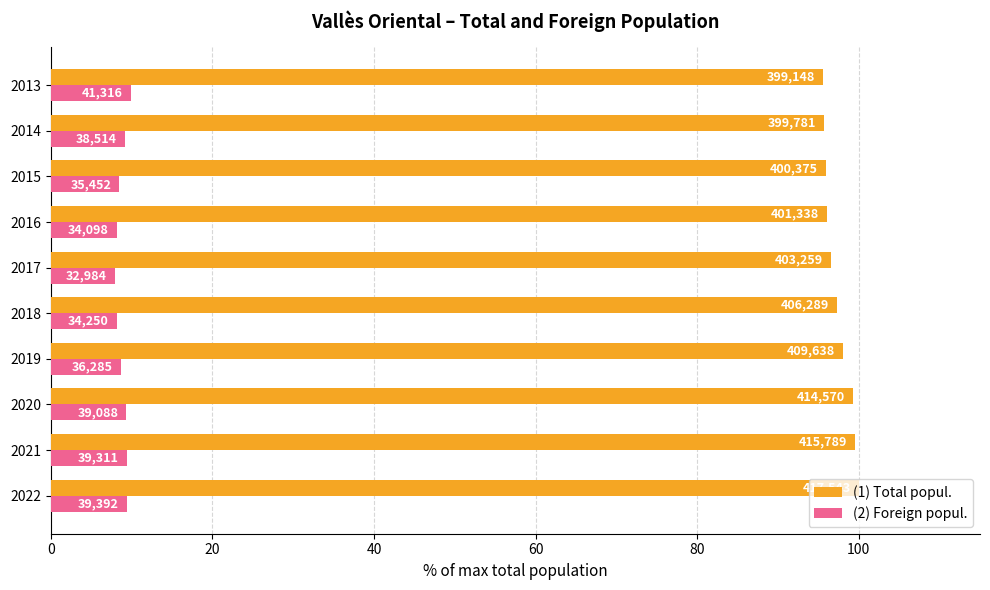

Rank the series by their average value, from highest to lowest.

(1) Total popul., (2) Foreign popul.